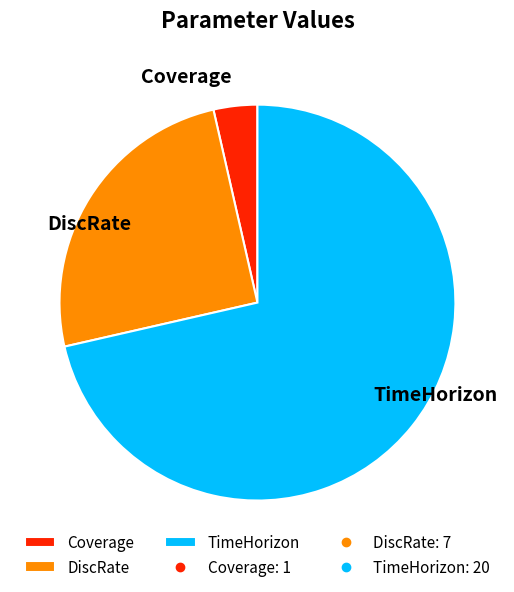

How many segments does this pie chart have?

3